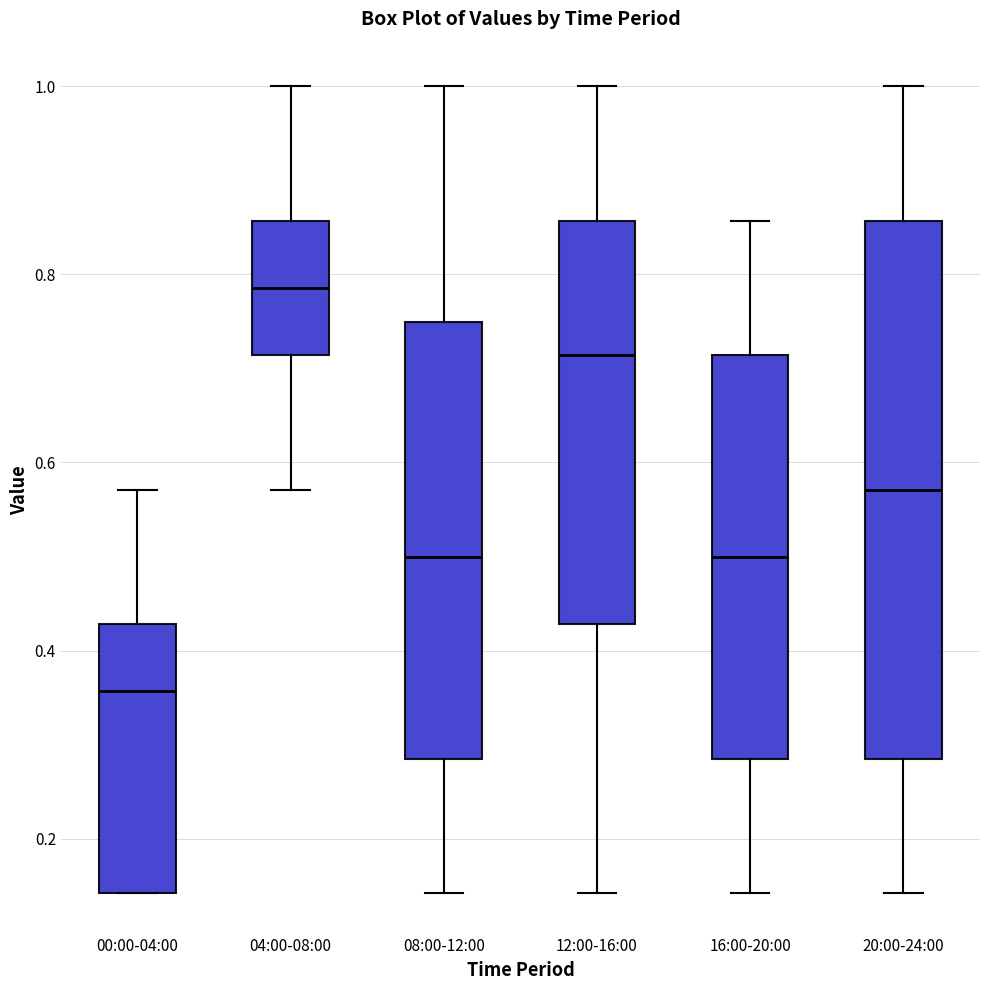

Reading left to right, transcribe this box plot: for each box, give where its median line is, the range the box spans, and where its two whiskers end, as read against the y-axis. The values are not printed on the chart, so give them approximately, as read against the axis.

00:00-04:00: median 0.36, box 0.14 to 0.42, whiskers 0.14 to 0.58
04:00-08:00: median 0.78, box 0.72 to 0.86, whiskers 0.58 to 1.00
08:00-12:00: median 0.50, box 0.28 to 0.74, whiskers 0.14 to 1.00
12:00-16:00: median 0.72, box 0.42 to 0.86, whiskers 0.14 to 1.00
16:00-20:00: median 0.50, box 0.28 to 0.72, whiskers 0.14 to 0.86
20:00-24:00: median 0.58, box 0.28 to 0.86, whiskers 0.14 to 1.00